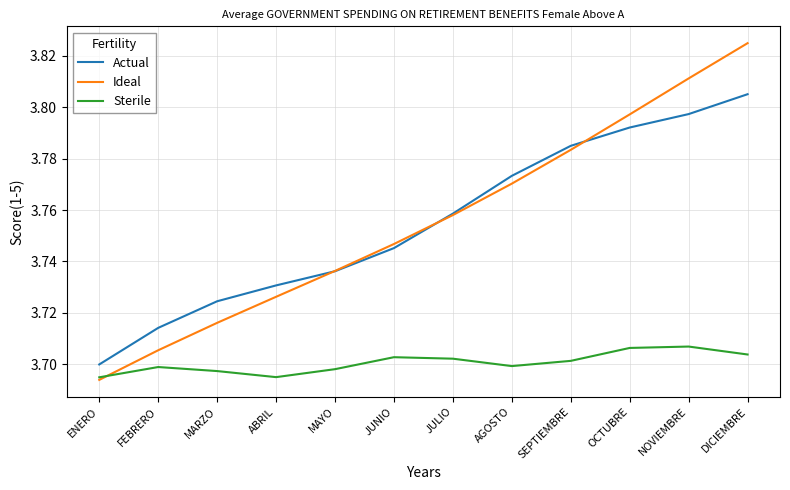

Rank the series by their maximum value, from lowest to highest.

Sterile, Actual, Ideal